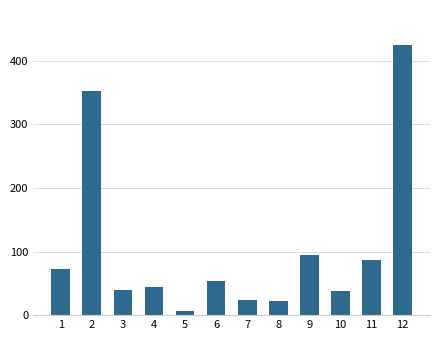

What is the change in value from 1 to 9?

+22